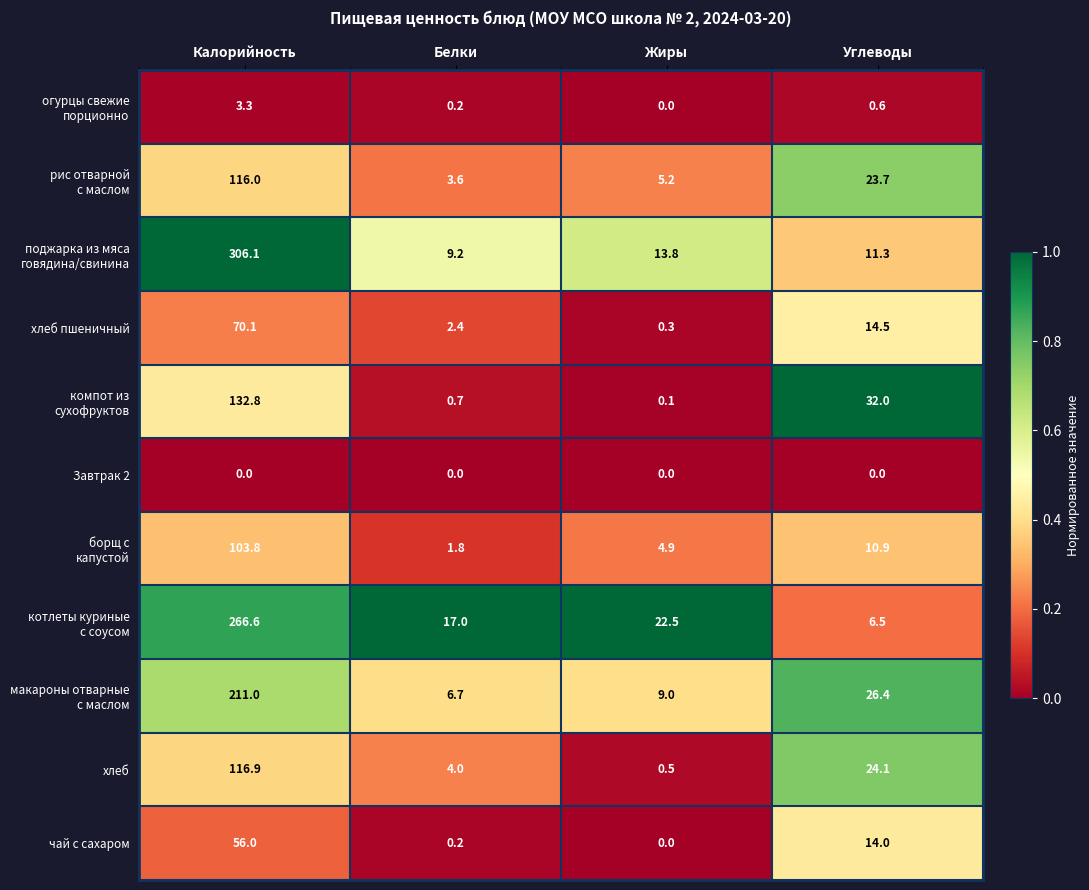

The value of хлеб at Углеводы is 11.5. True or false?

False